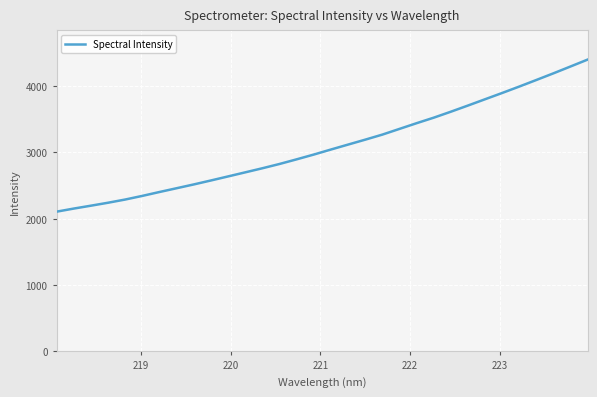

How many distinct data groups are displayed?

1